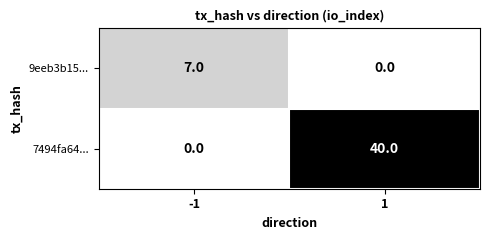

Is the value of 9eeb3b15... at -1 greater than the value of 7494fa64... at 1?

No